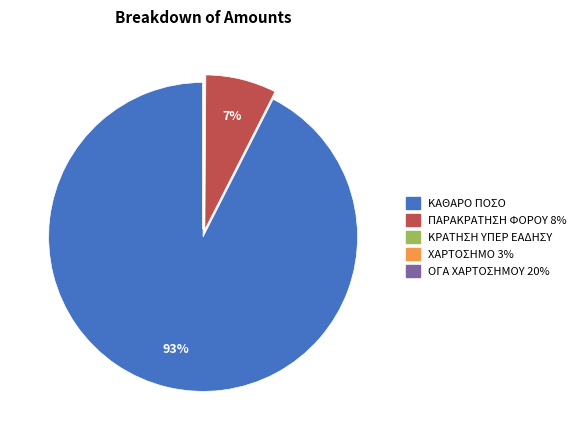

Is there any slice that represents more than half of the pie?

Yes